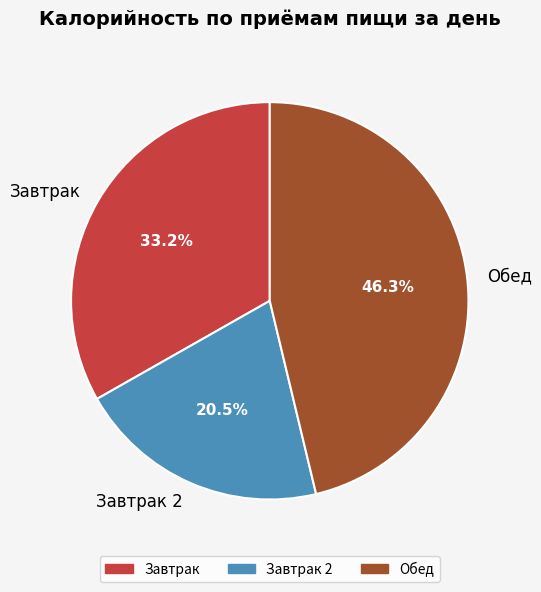

What is the largest slice in the pie chart?

Обед